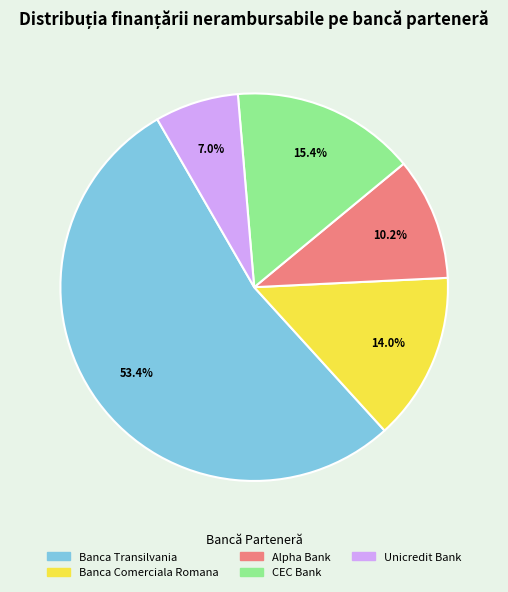

How many slices are in this pie chart?

5